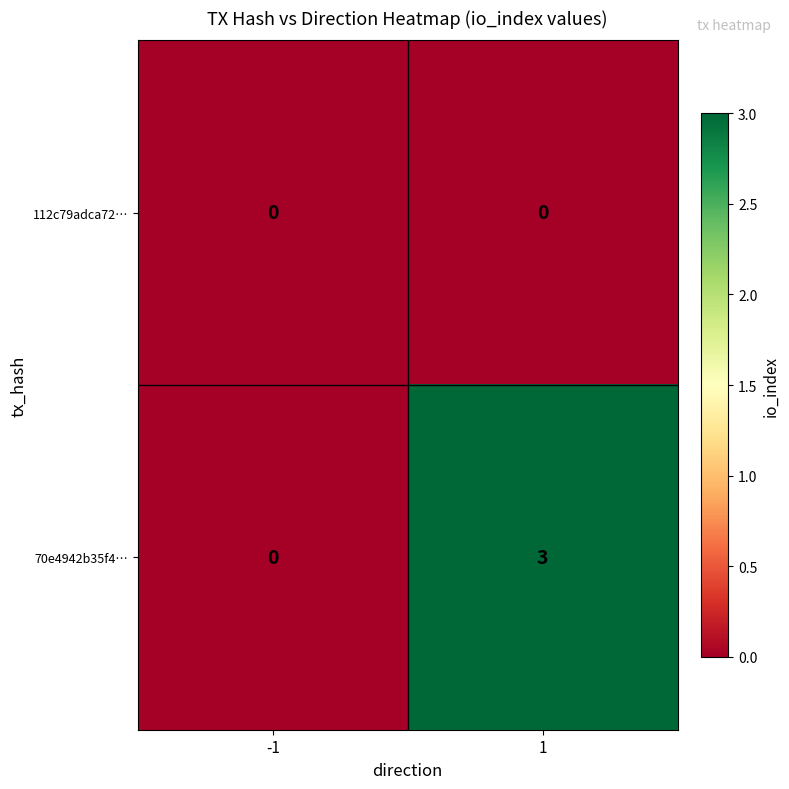

The 112c79adca72… series shows 0 at -1. True or false?

True